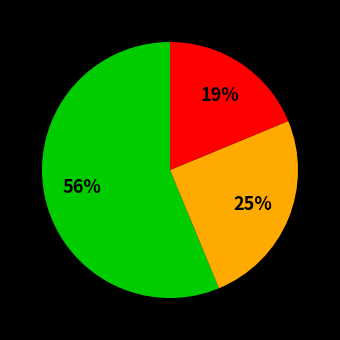

To the nearest percent, what is the average slice percentage?

33%